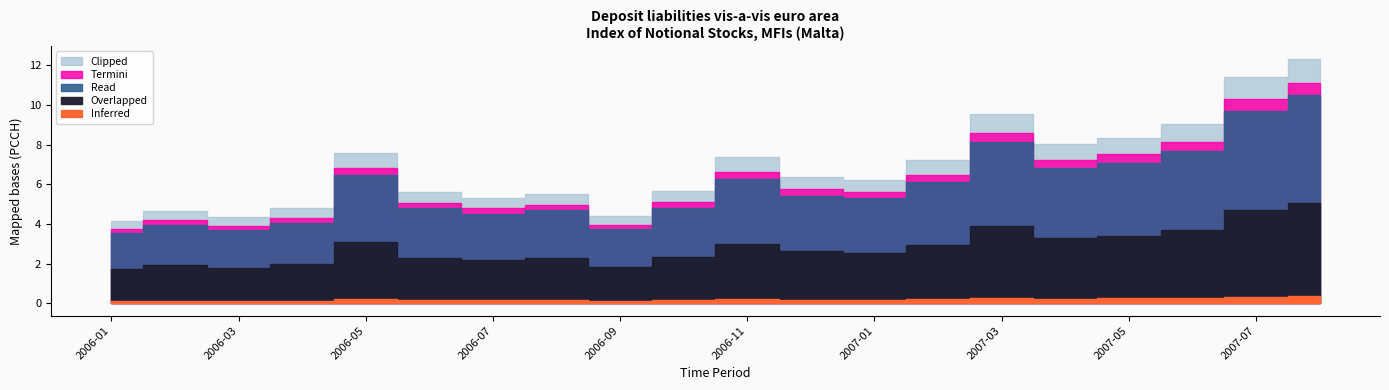

What is the minimum value shown in the chart?

4.2